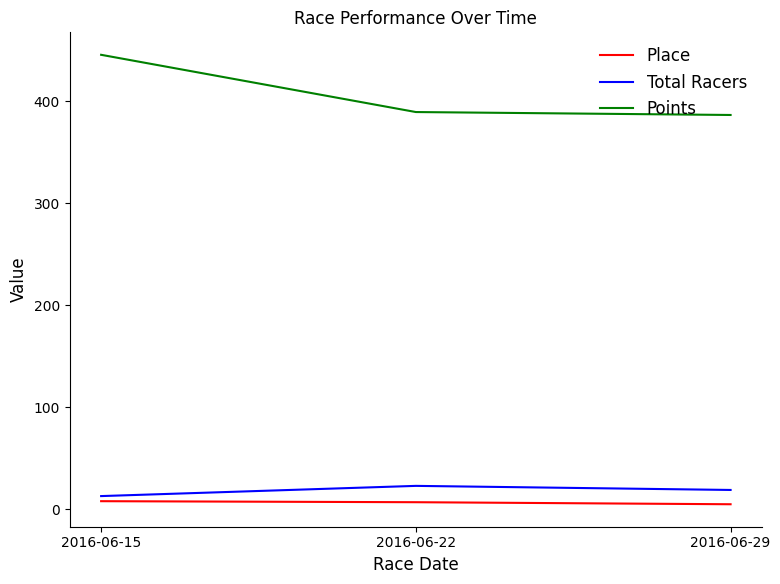

At how many categories does at least one series exceed 345?

3